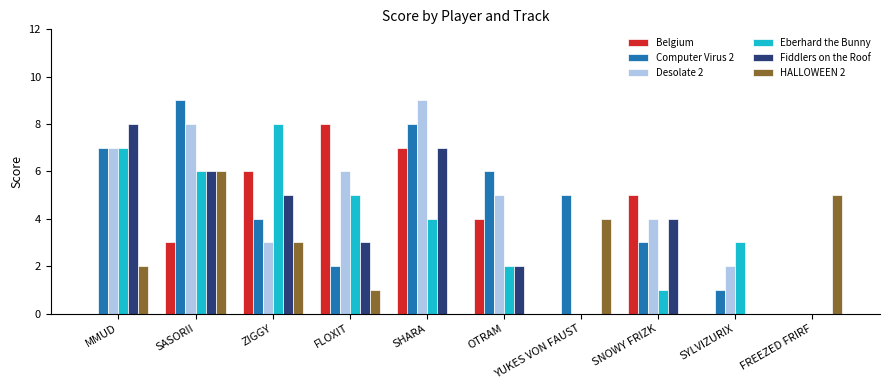

How many Computer Virus 2 values are between 2 and 7?

6